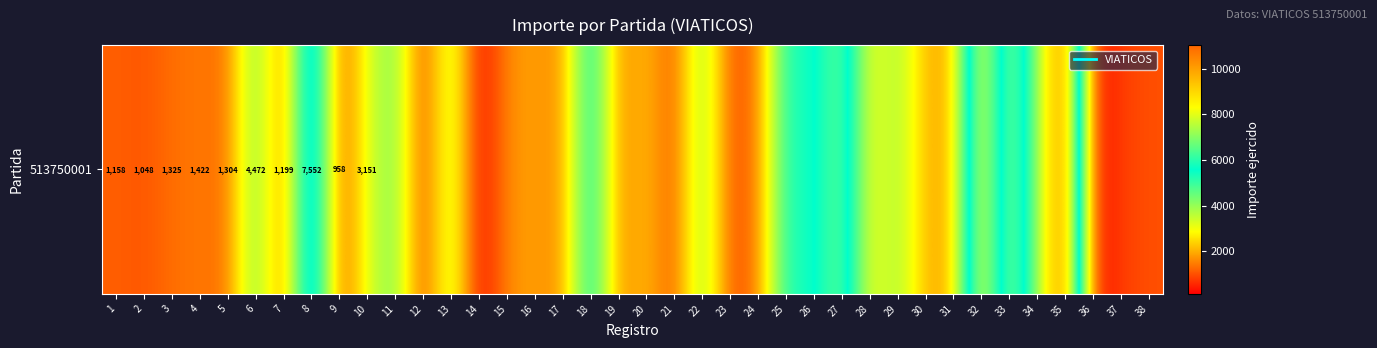

Where is the data nearest to the value 5584?

25